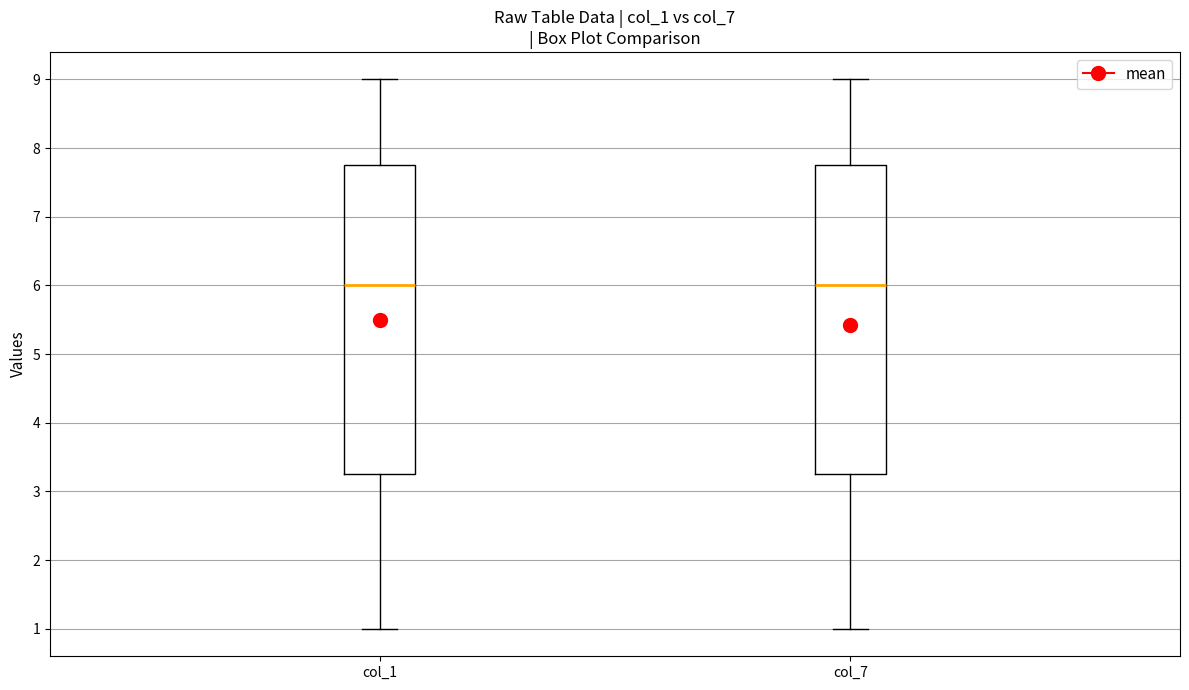

Where does the median line of the box for col_1 sit on the y-axis? The values are not printed on the chart, so give them approximately, as read against the axis.

6.0